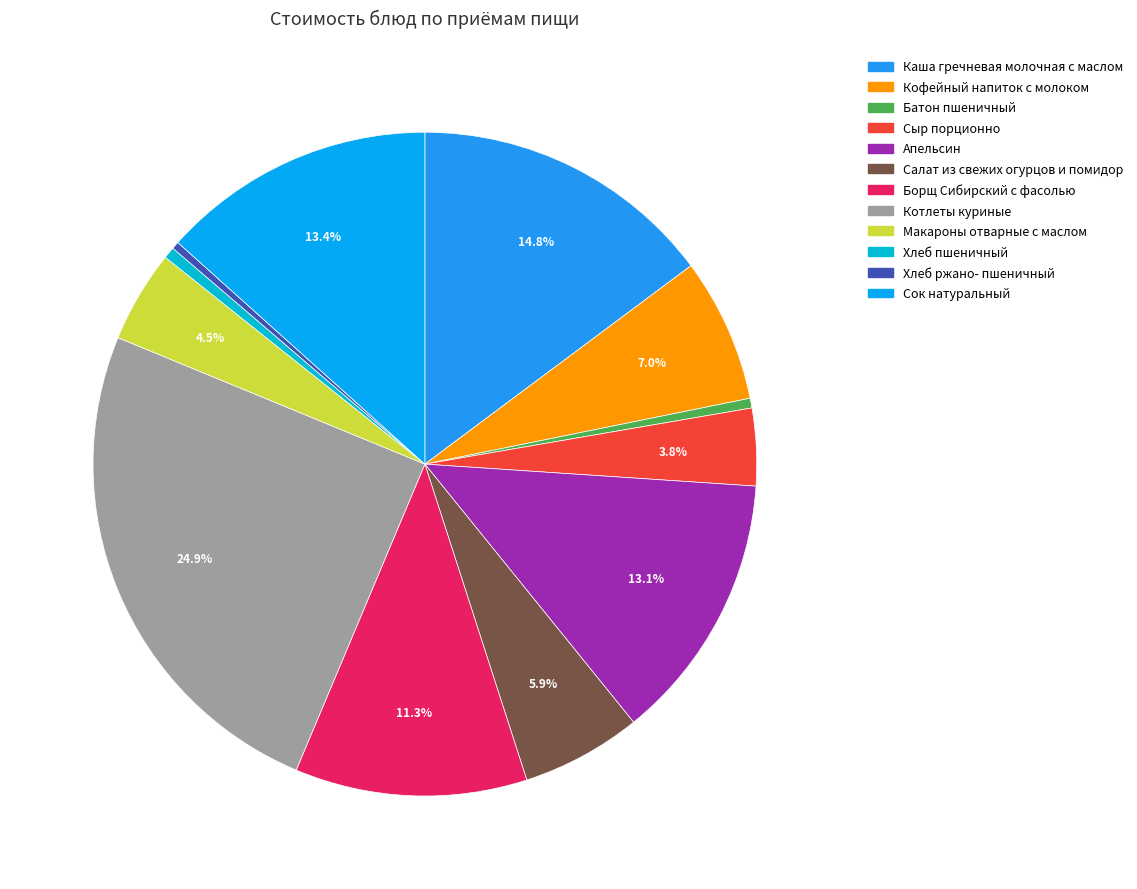

Is it true that Апельсин is 8% of the pie?

False